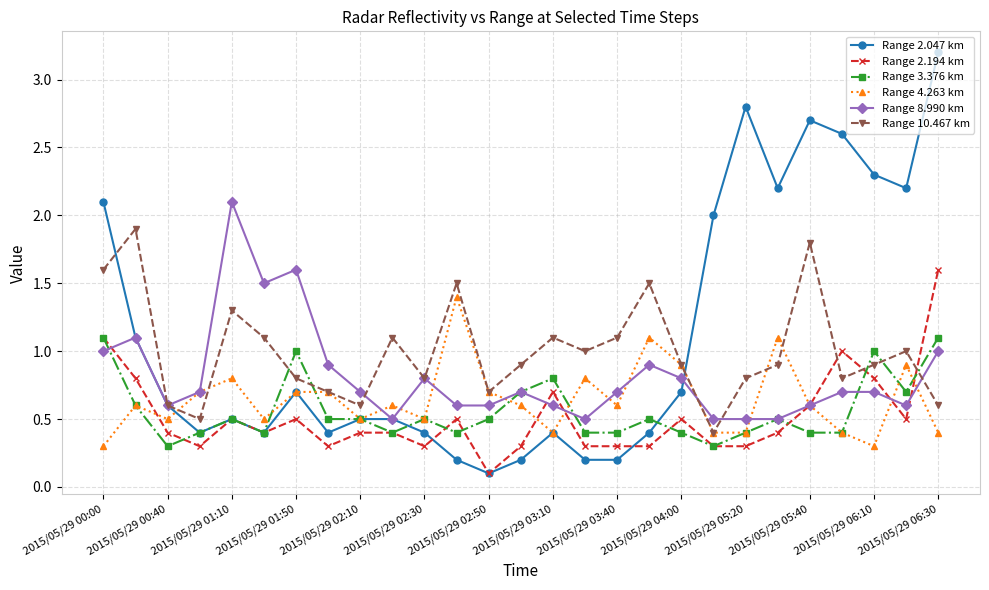

How many series are shown in this chart?

6